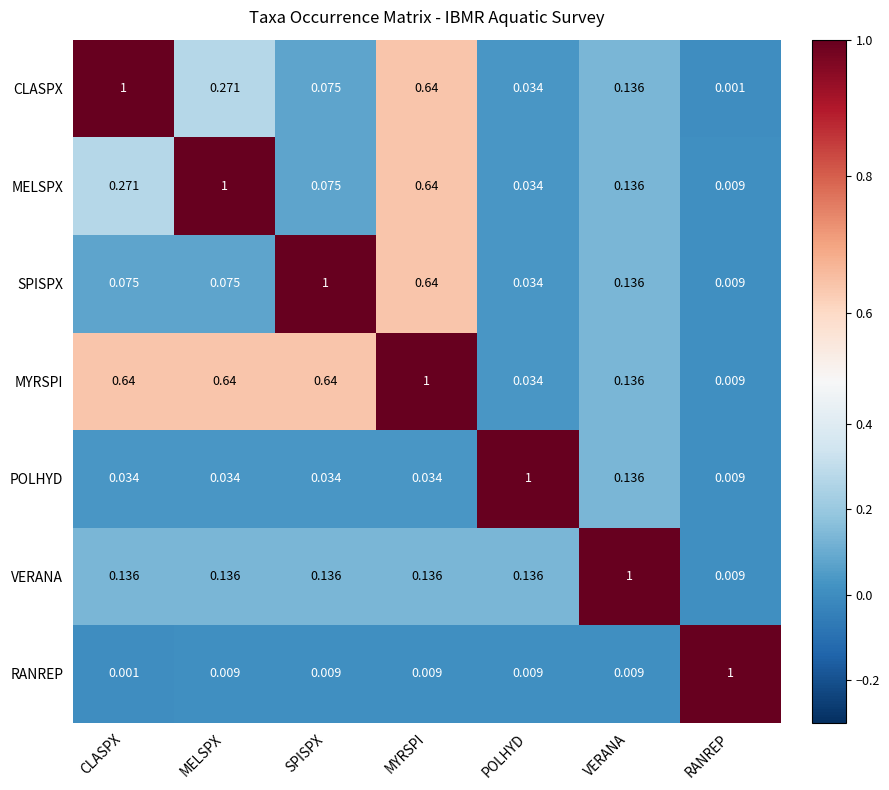

At which category is the sum across all series the highest?

MYRSPI